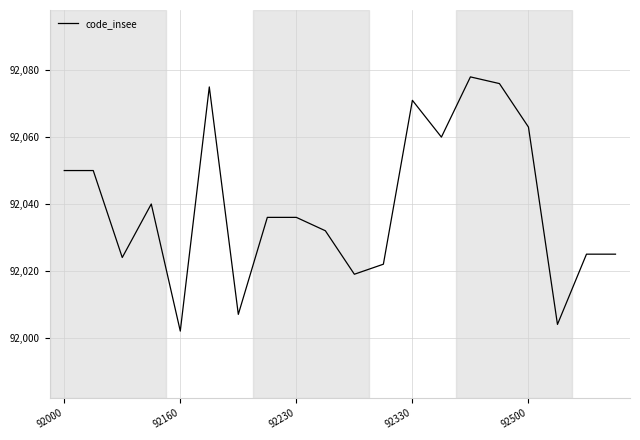

What is the difference between the maximum and minimum values?

76